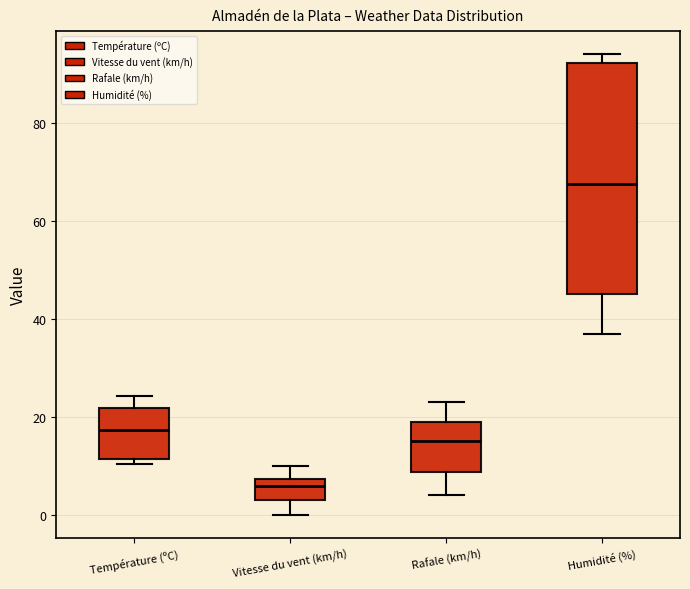

Where does the median line of the box for Température (ºC) sit on the y-axis? The values are not printed on the chart, so give them approximately, as read against the axis.

18